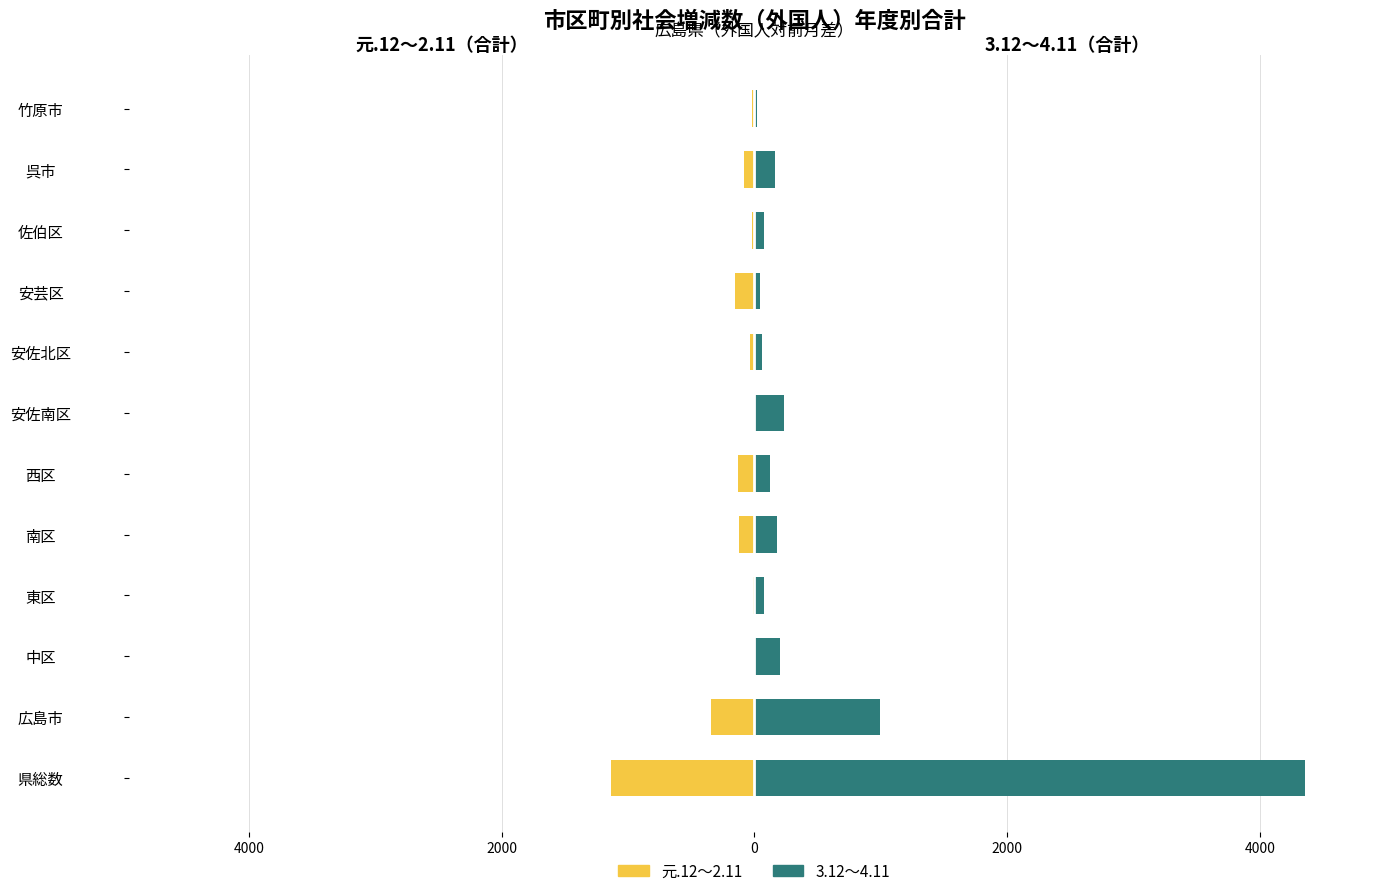

Reading left to right, transcribe all the data shown in this chart.

元.12～2.11: -1134	-344	-6	-8	-122	-133	-4	-35	-155	-21	-83	-22
3.12～4.11: 4358	993	205	73	178	122	238	61	41	75	167	19